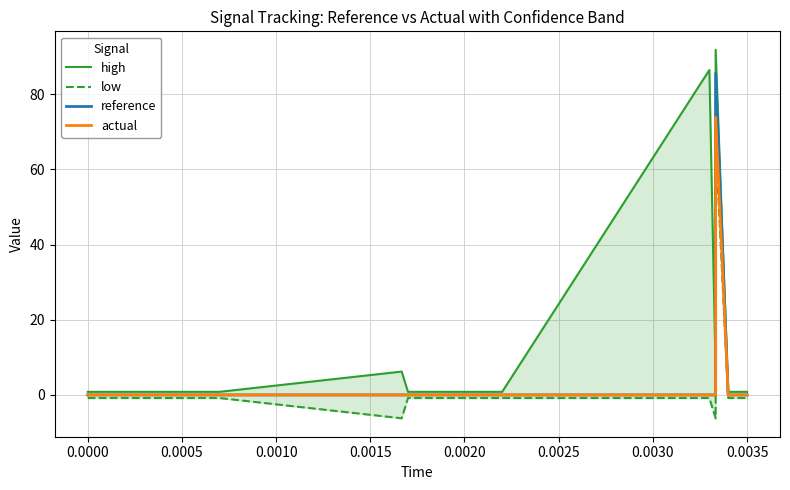

The value of actual at 0.0020 is -45.4. True or false?

False